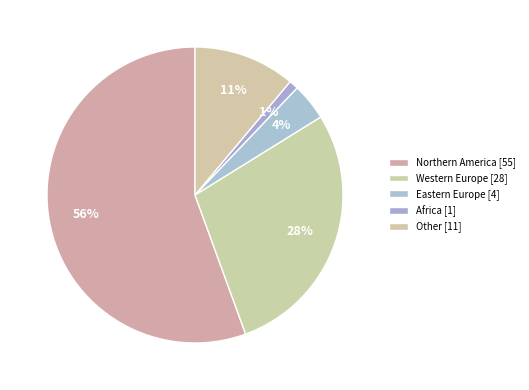

True or false: Other accounts for 23% of the total.

False